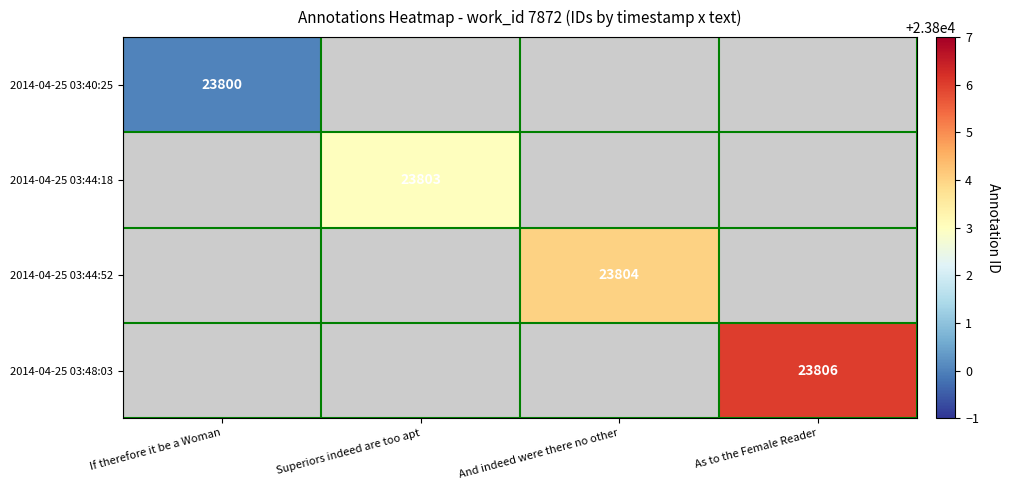

Which category has the highest value in the 2014-04-25 03:44:18 series?

If therefore it be a Woman